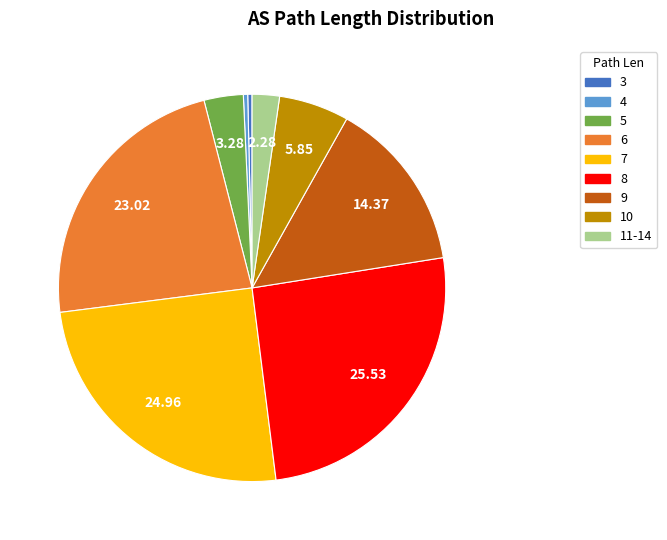

Is there any slice that represents more than half of the pie?

No